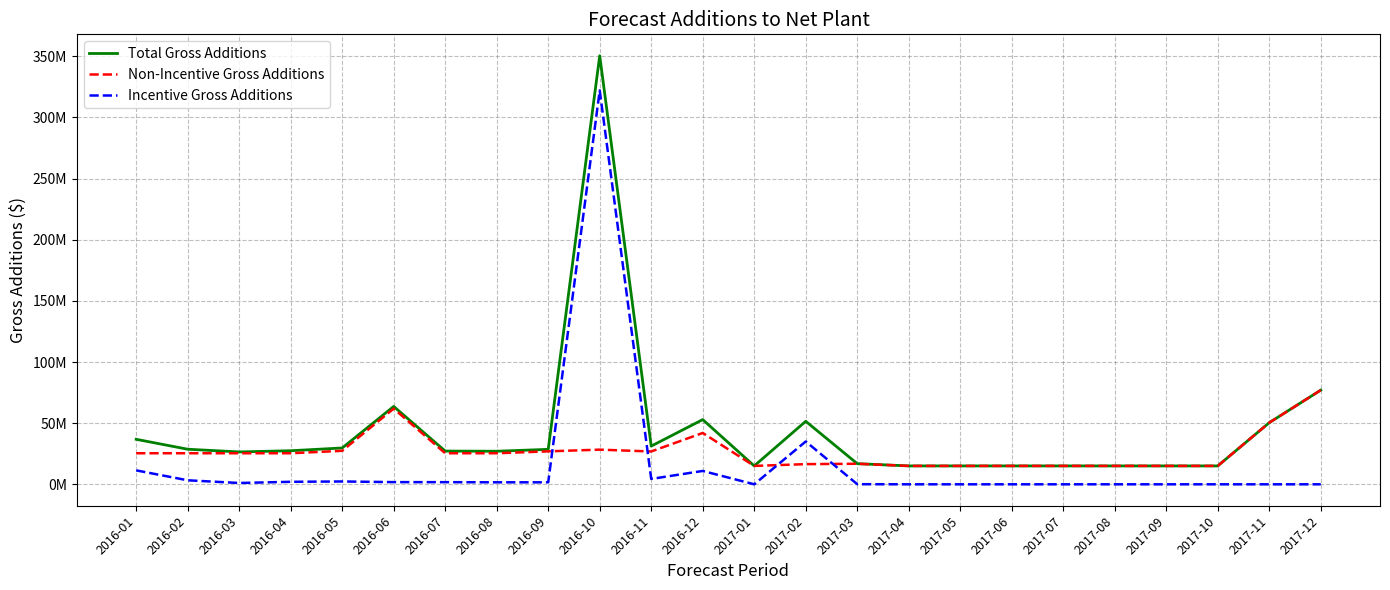

Does the chart have visible grid lines?

Yes